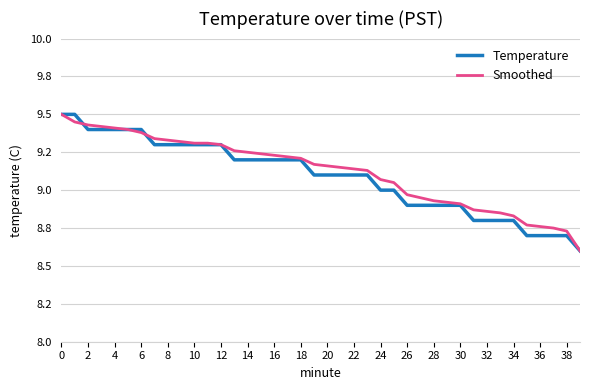

How many Temperature values are between 8 and 9?

16